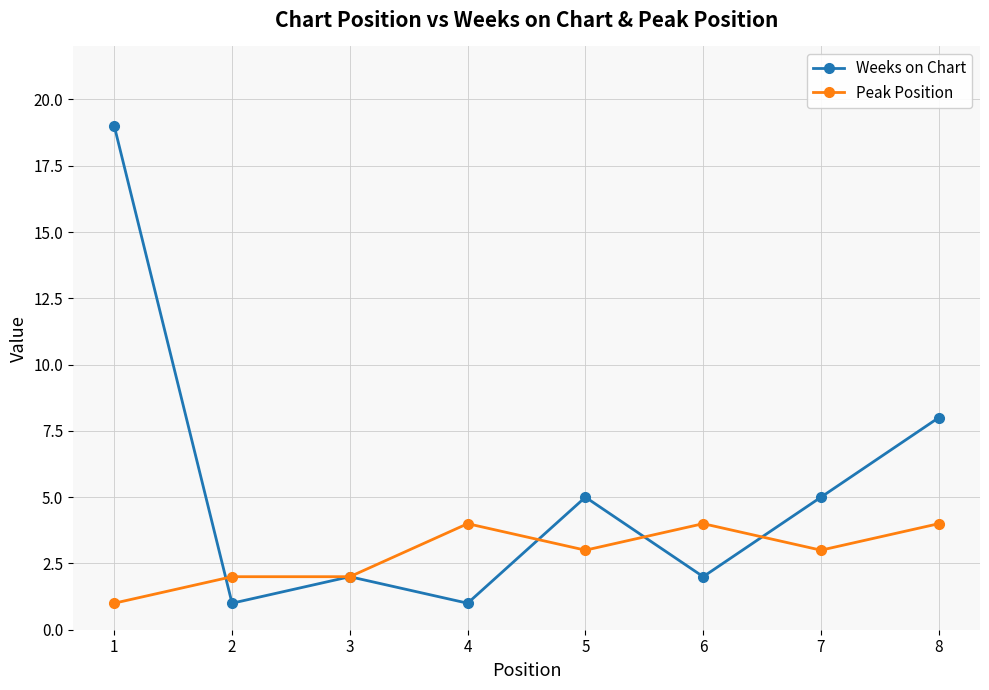

Is the value of Weeks on Chart at 2 greater than the value of Peak Position at 4?

No